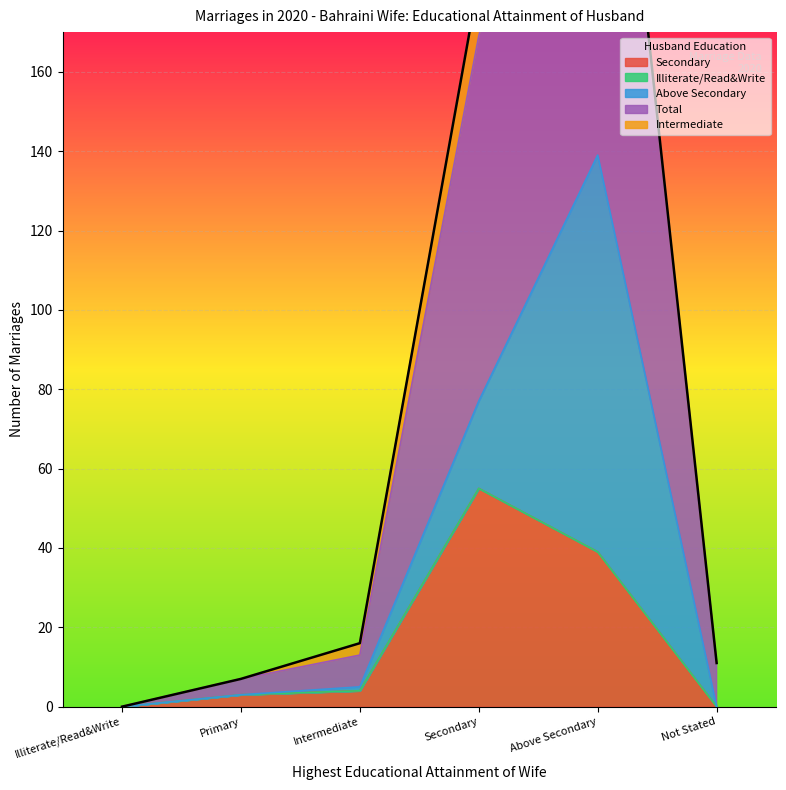

True or false: Secondary has a value of 21 at Above Secondary.

False